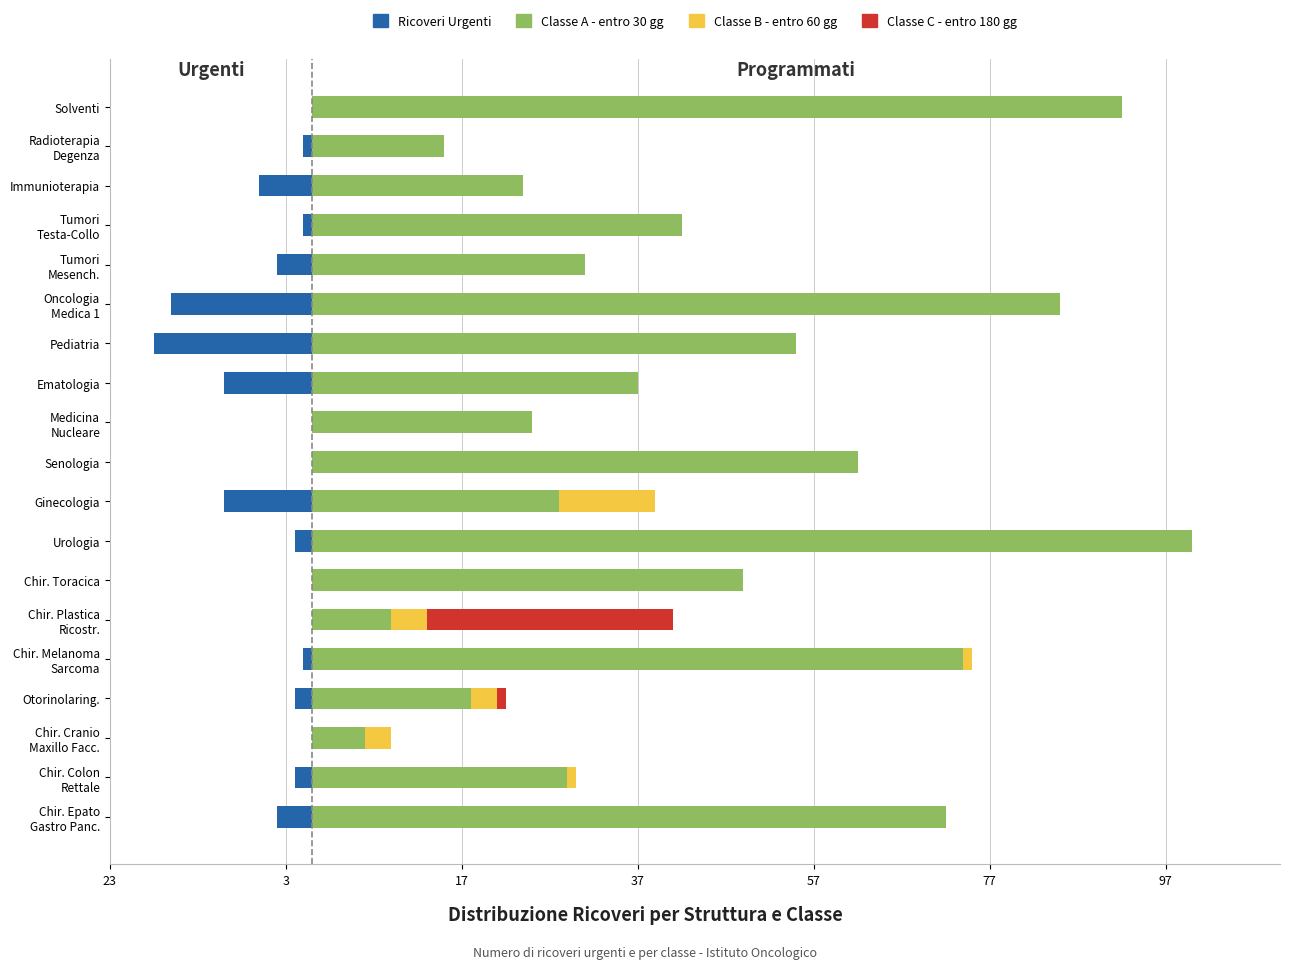

How many series are shown in this chart?

4